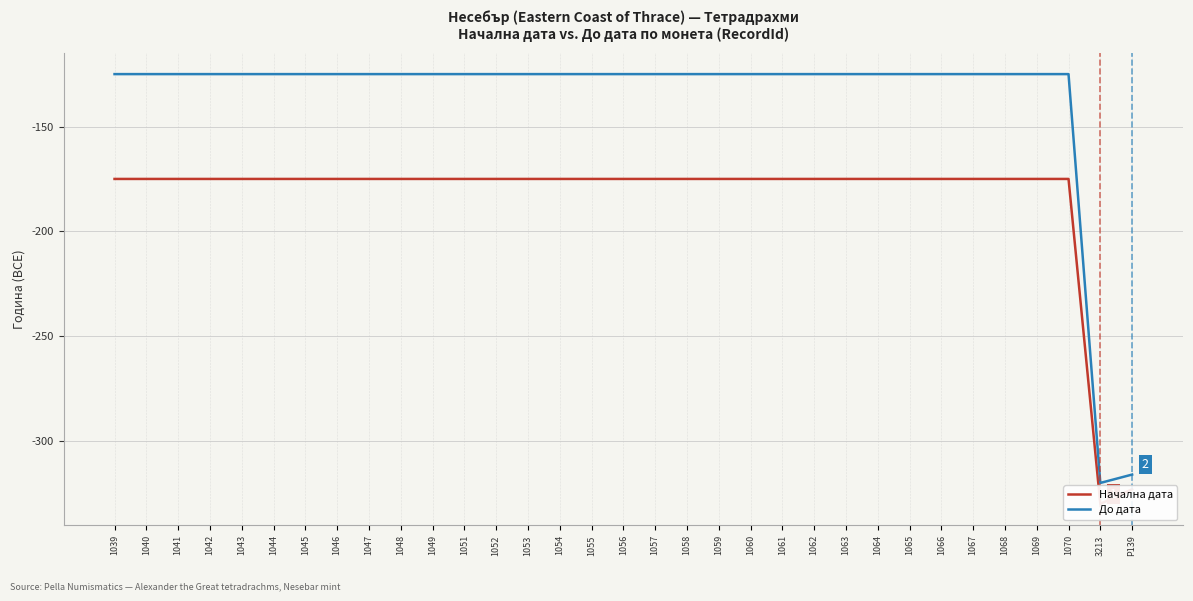

True or false: Начална дата and До дата cross at least once.

False